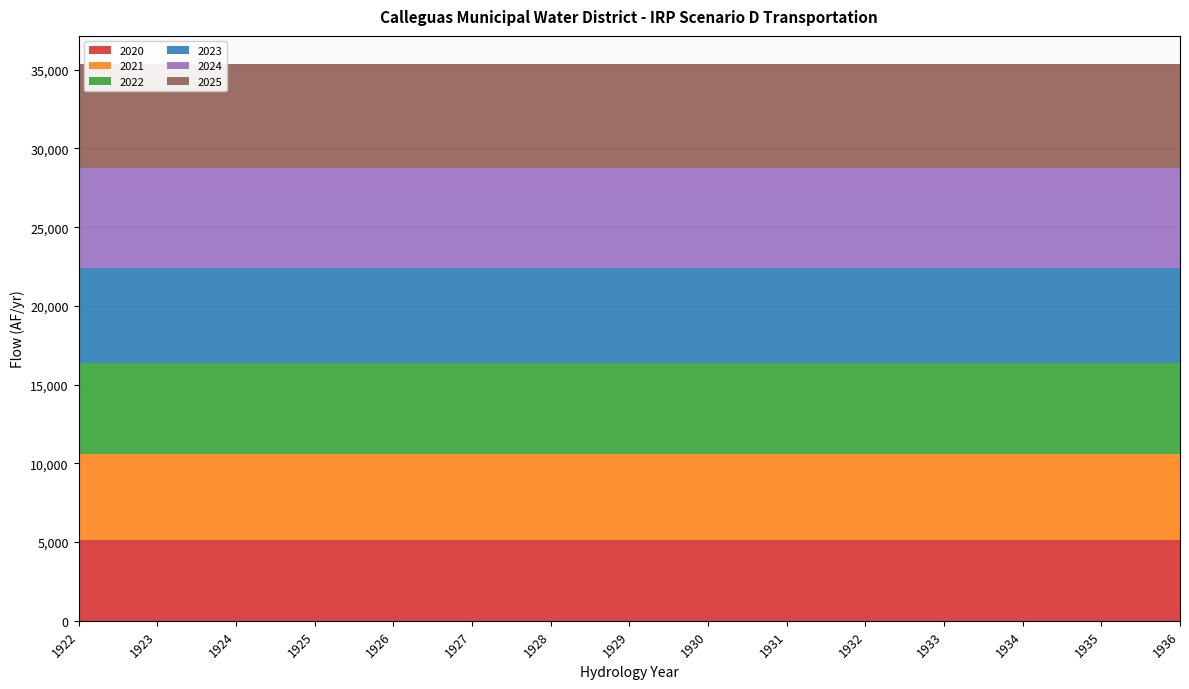

Reading left to right, transcribe all the data shown in this chart.

2020: 5156.1	5156.1	5156.1	5156.1	5156.1	5156.1	5156.1	5156.1	5156.1	5156.1	5156.1	5156.1	5156.1	5156.1	5156.1
2021: 5449.9	5449.9	5449.9	5449.9	5449.9	5449.9	5449.9	5449.9	5449.9	5449.9	5449.9	5449.9	5449.9	5449.9	5449.9
2022: 5745.6	5745.6	5745.6	5745.6	5745.6	5745.6	5745.6	5745.6	5745.6	5745.6	5745.6	5745.6	5745.6	5745.6	5745.6
2023: 6043.0	6043.0	6043.0	6043.0	6043.0	6043.0	6043.0	6043.0	6043.0	6043.0	6043.0	6043.0	6043.0	6043.0	6043.0
2024: 6342.2	6342.2	6342.2	6342.2	6342.2	6342.2	6342.2	6342.2	6342.2	6342.2	6342.2	6342.2	6342.2	6342.2	6342.2
2025: 6643.3	6643.3	6643.3	6643.3	6643.3	6643.3	6643.3	6643.3	6643.3	6643.3	6643.3	6643.3	6643.3	6643.3	6643.3